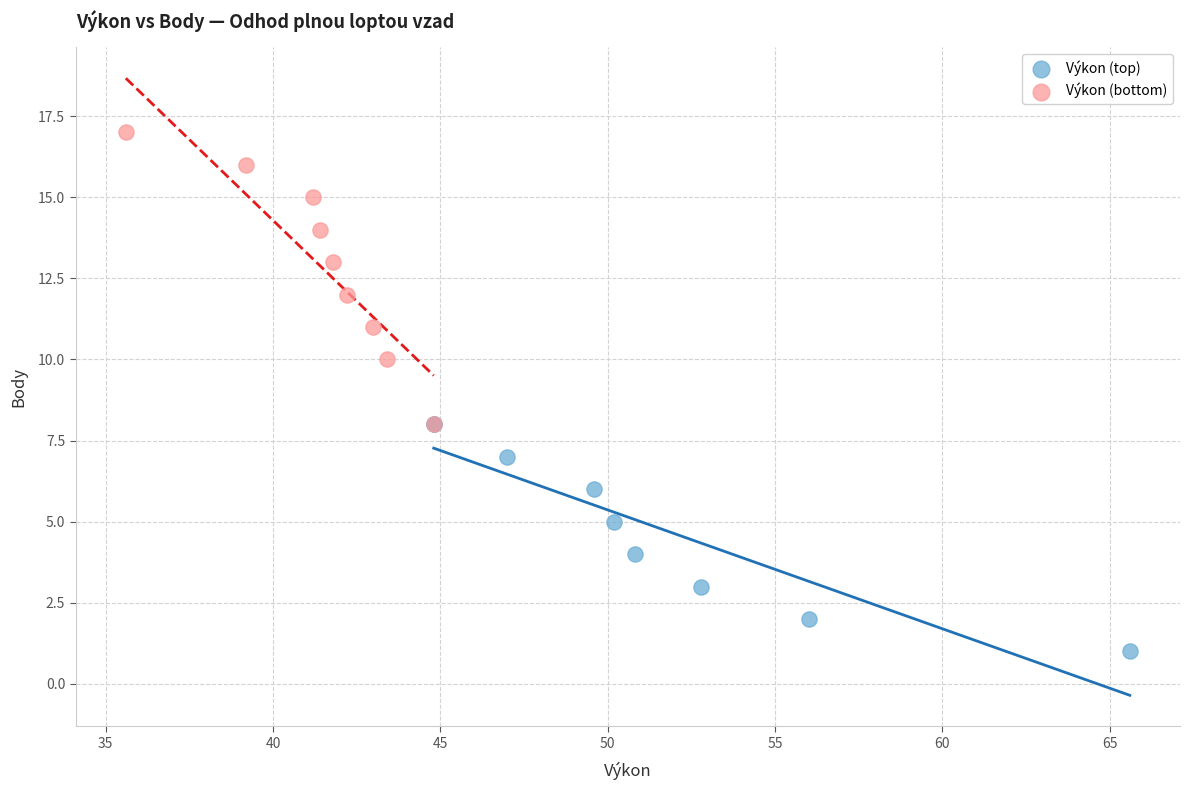

Which series reaches the maximum Y coordinate?

Výkon (bottom)